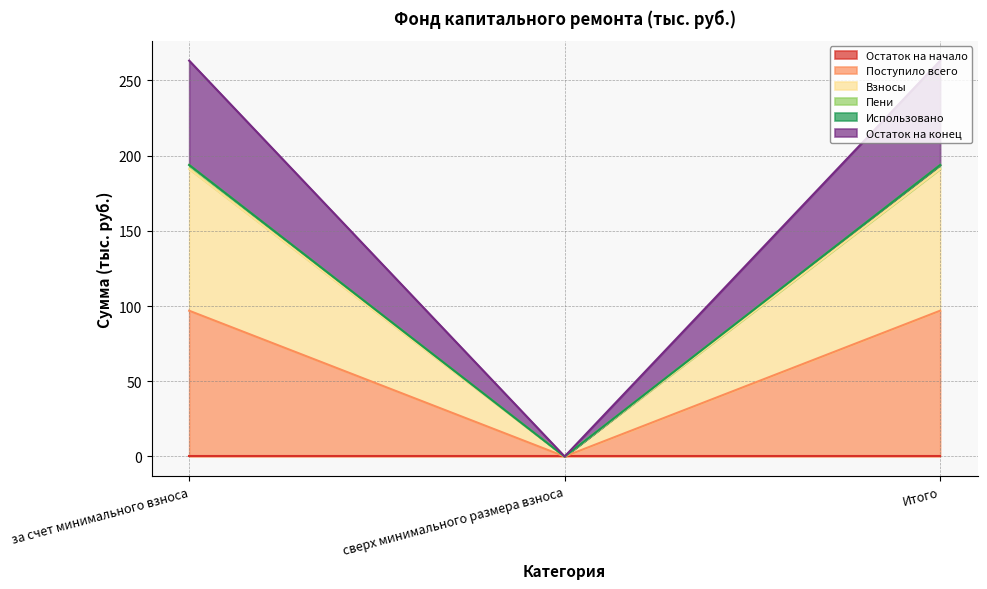

How many data points does each series have?

3